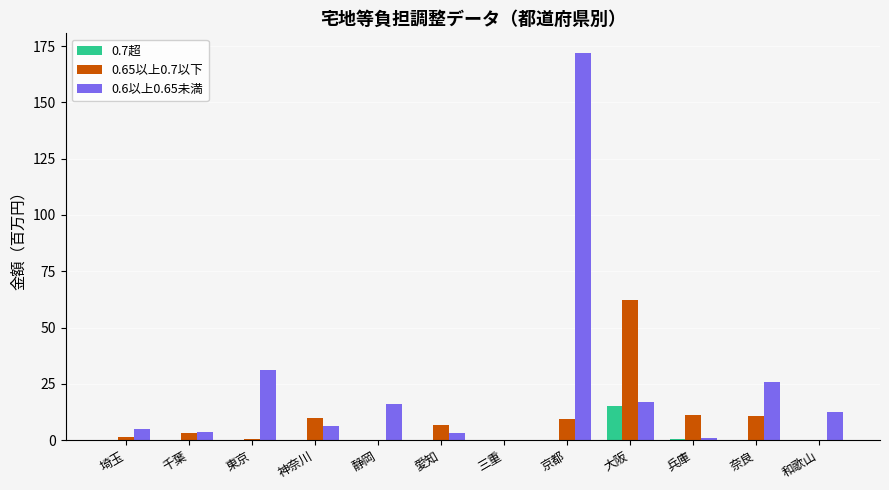

How many categories are shown in the chart?

12